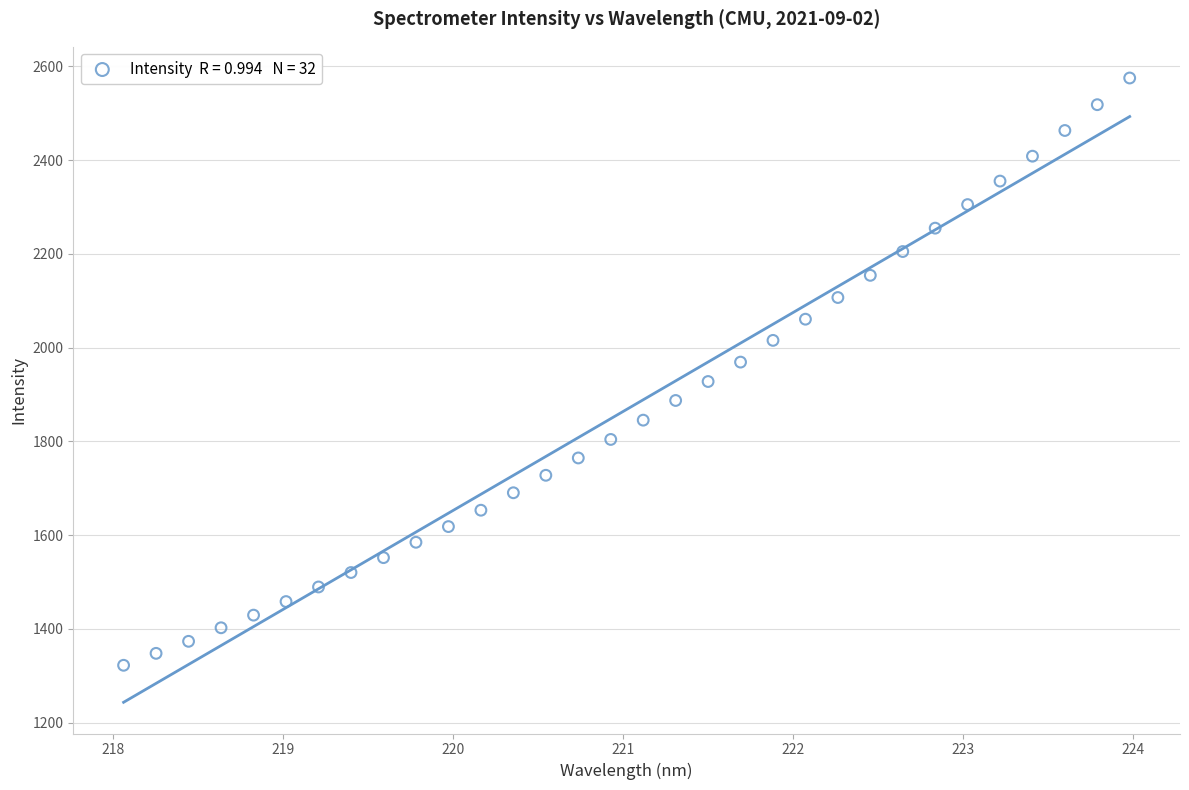

What is the range of Y values (max minus min)?

1252.9